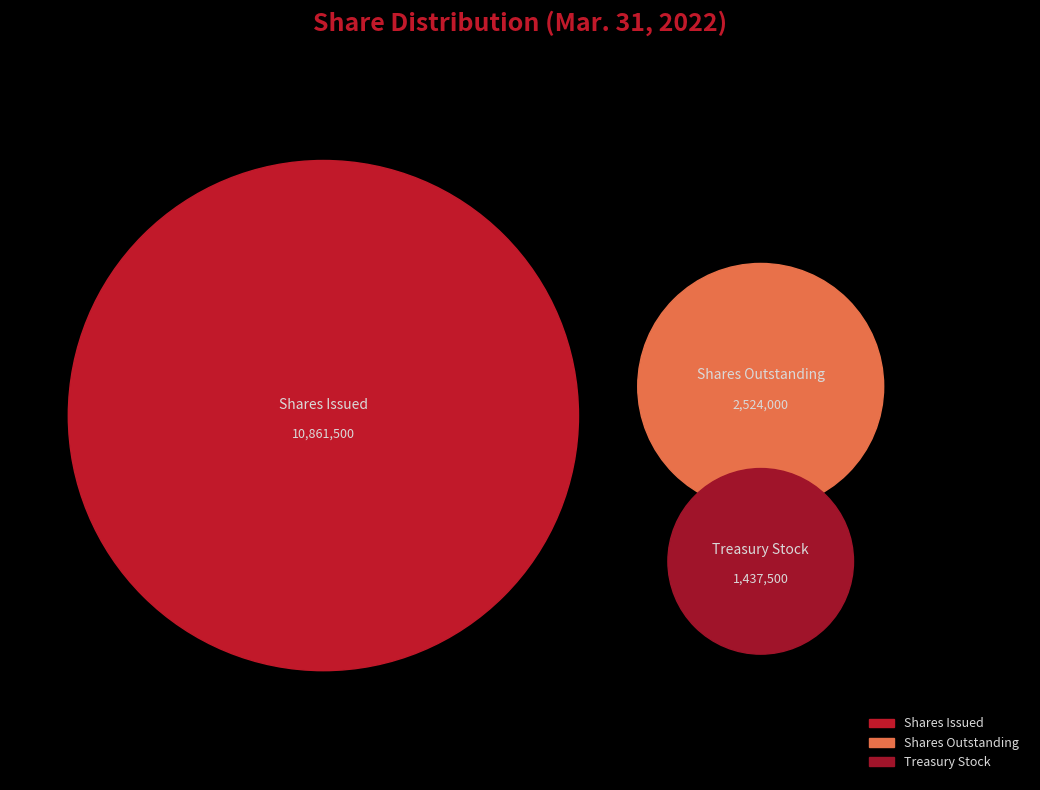

What percentage is the Common Stock, Shares, Issued slice, to the nearest percent?

73%